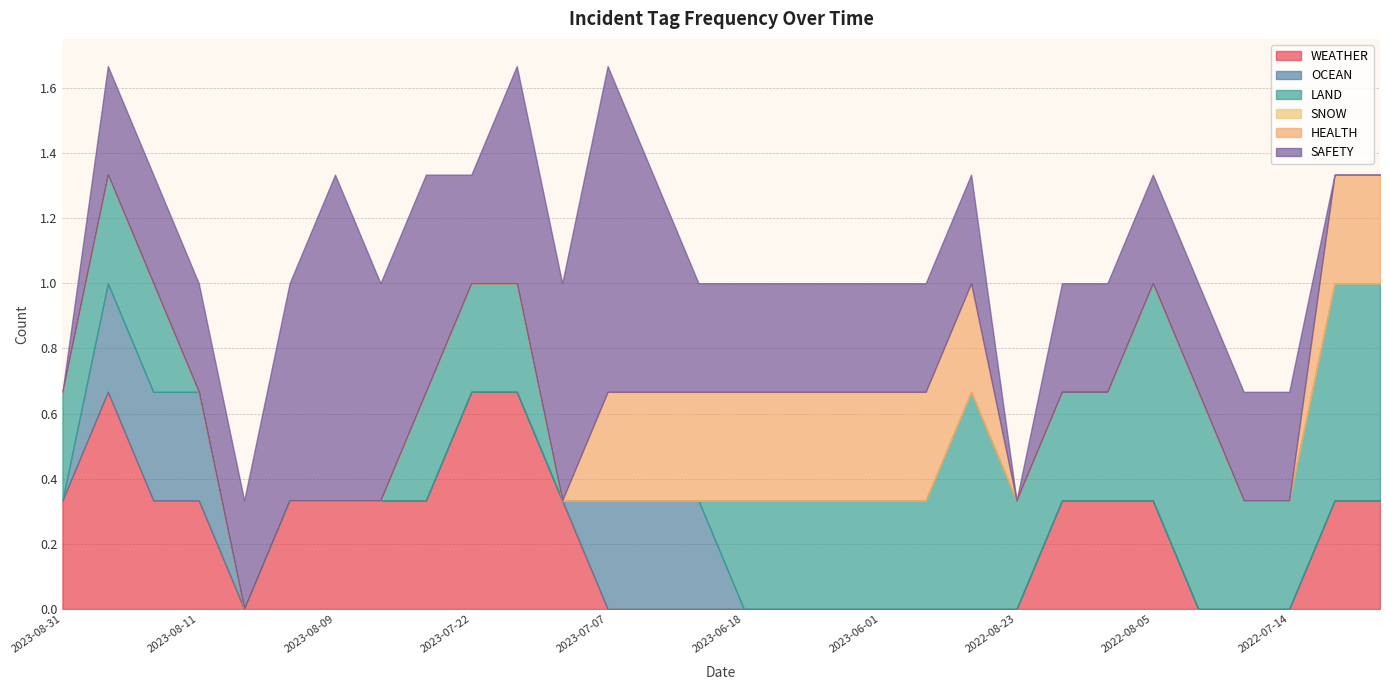

The WEATHER series shows 0.2 at 2023-07-22. True or false?

False